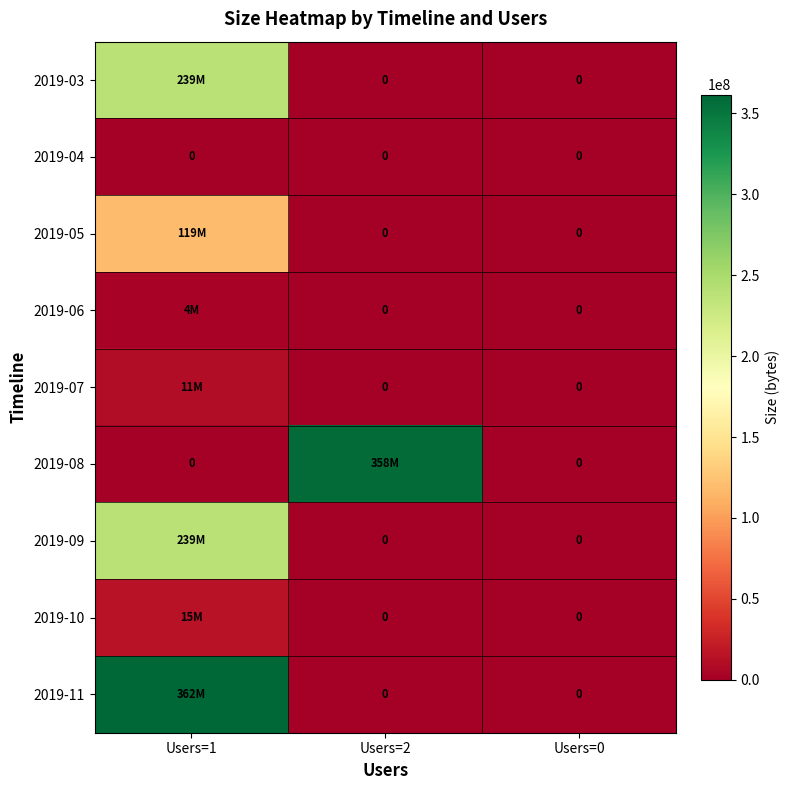

Which has a higher value, Users=0 or Users=2?

Users=0